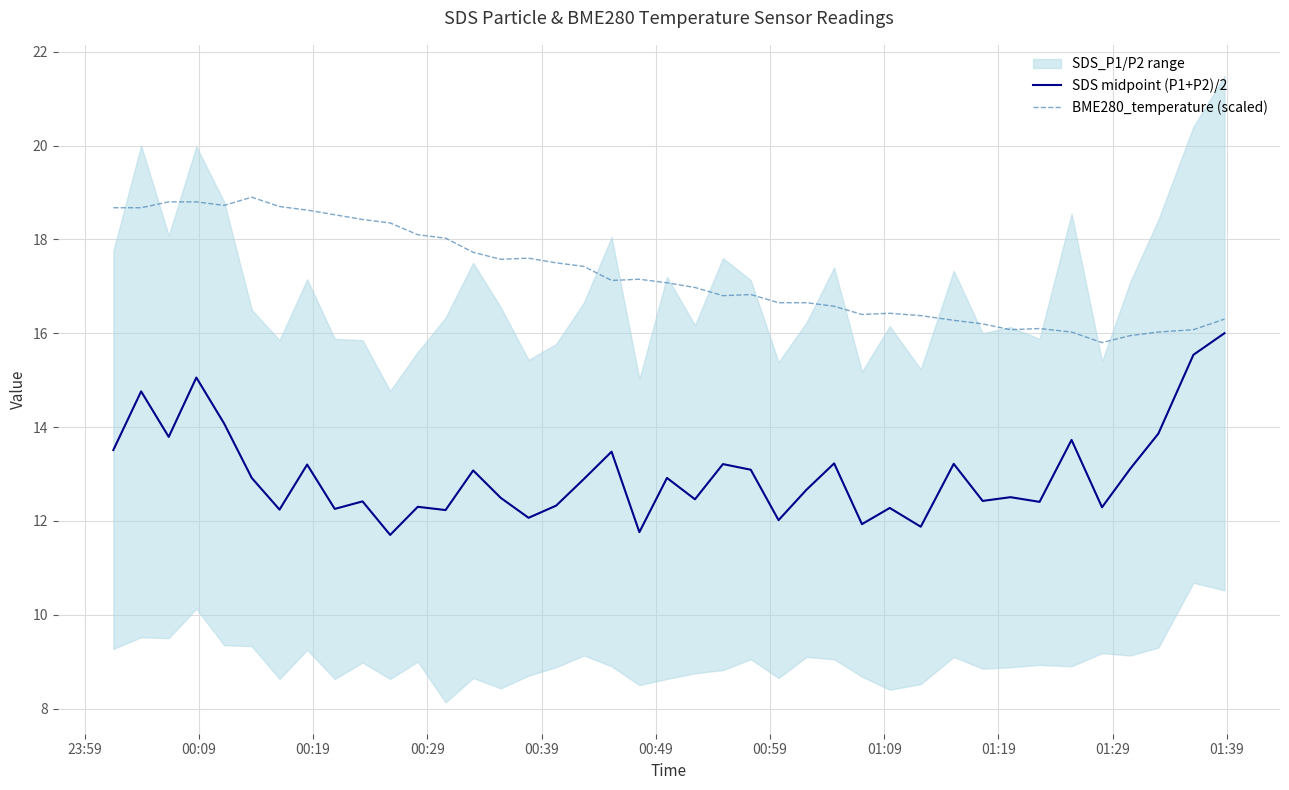

What is the highest value of the SDS midpoint (P1+P2)/2 series?

16.0